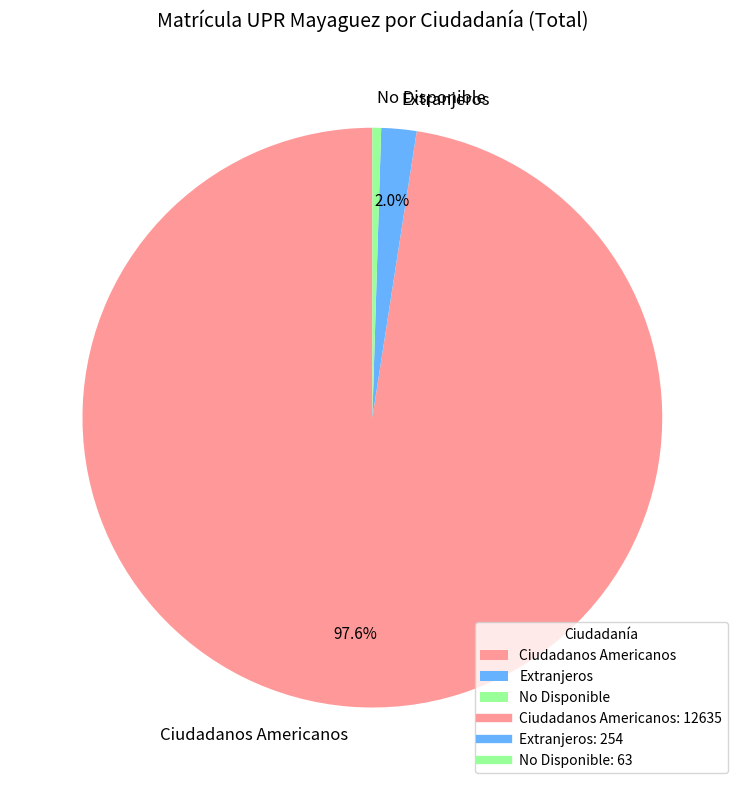

Is it true that Extranjeros is 2% of the pie?

True